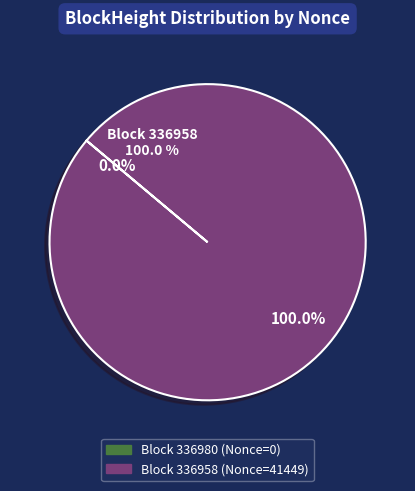

How many slices are in this pie chart?

2